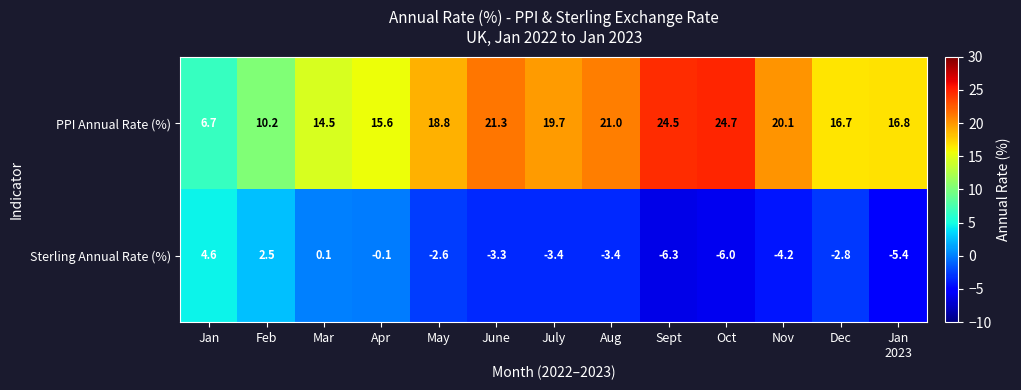

Read the Sterling Annual Rate (%) value at Dec.

-2.8